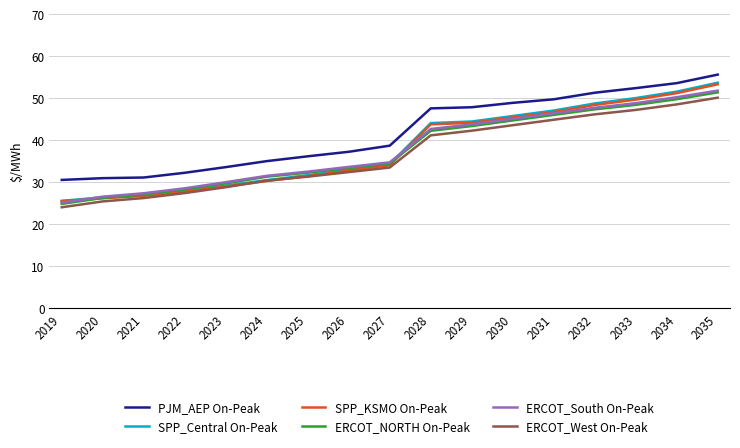

True or false: PJM_AEP On-Peak and ERCOT_West On-Peak intersect in this chart.

False